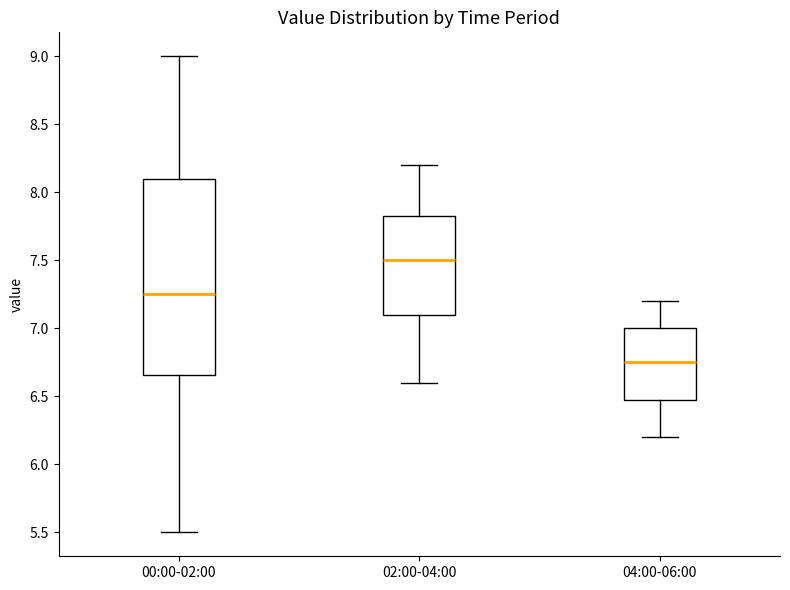

Which box's median line is the highest?

02:00-04:00